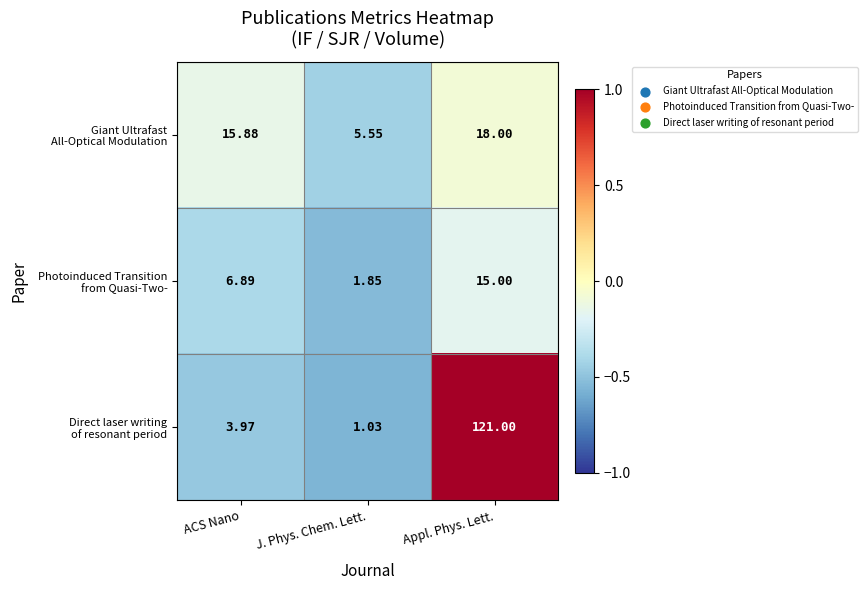

At which category is the sum across all series the highest?

Appl. Phys. Lett.